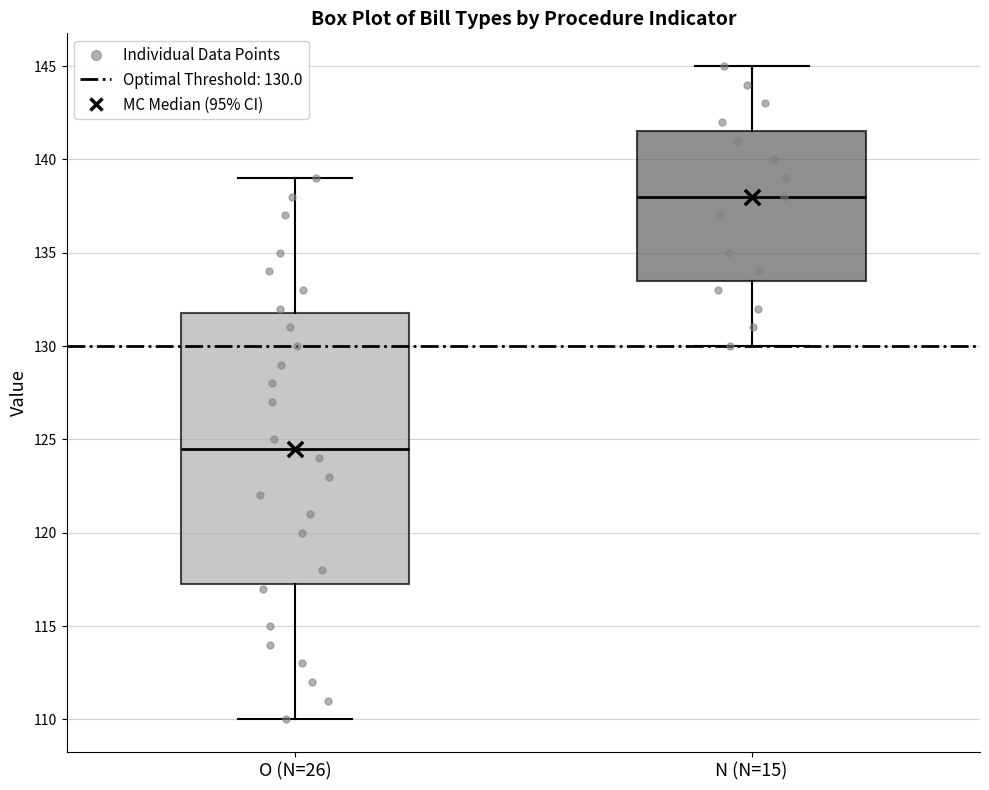

Comparing the boxes themselves (not the whiskers), which one is the tallest?

O (N=26)